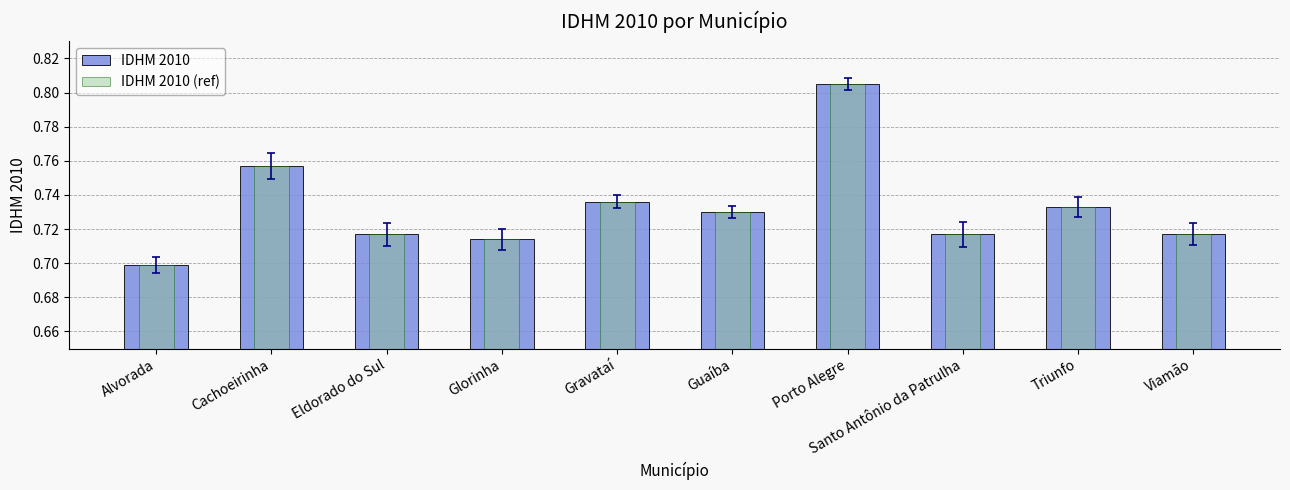

Read the IDHM 2010 (ref) value at Cachoeirinha.

0.8